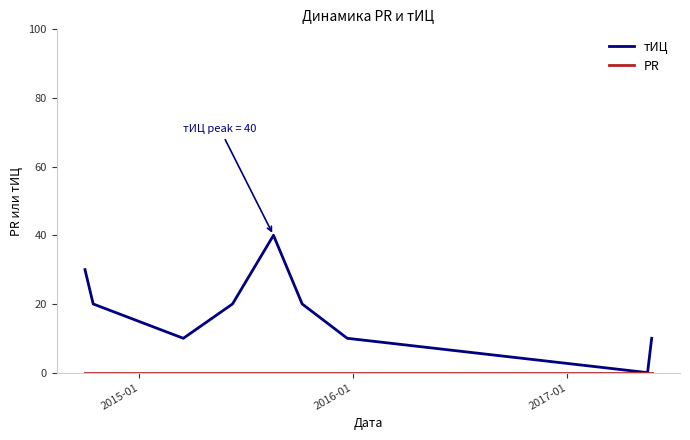

What is the highest value of the тИЦ series?

40